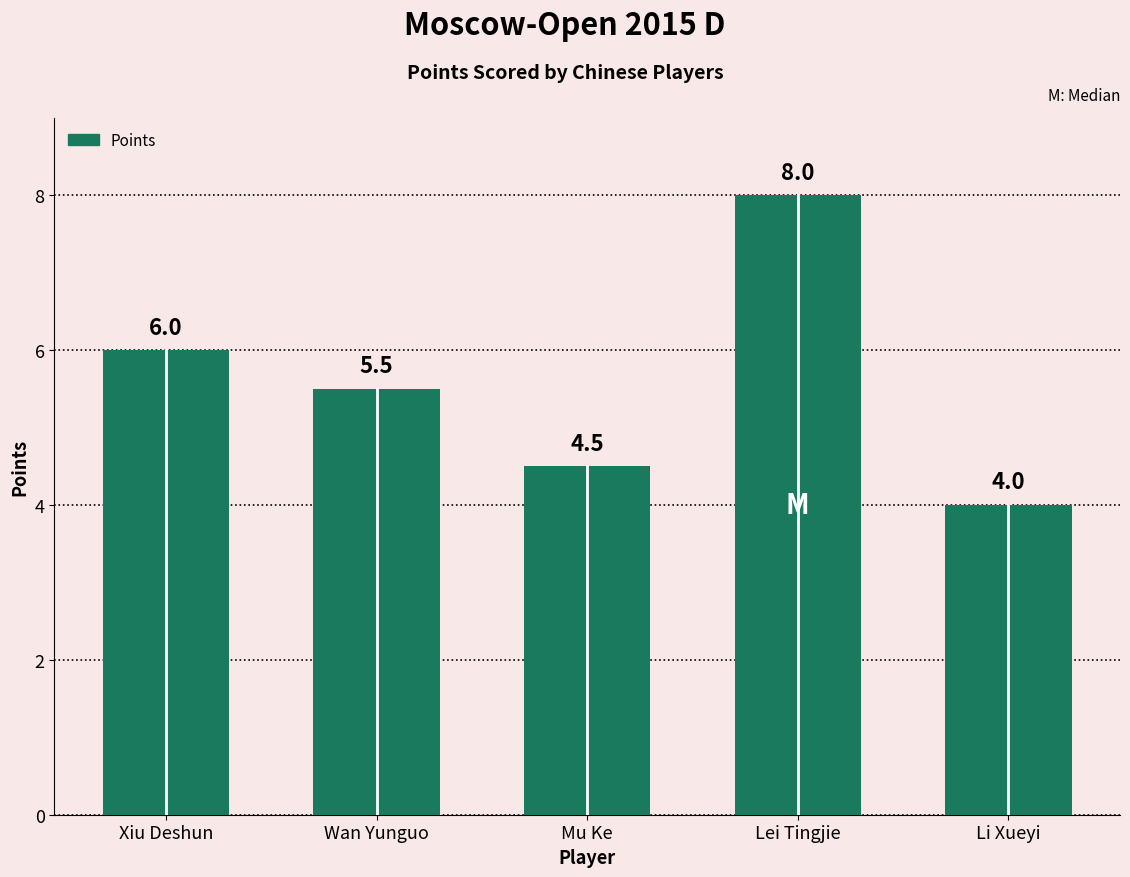

Read the value at Li Xueyi.

4.0